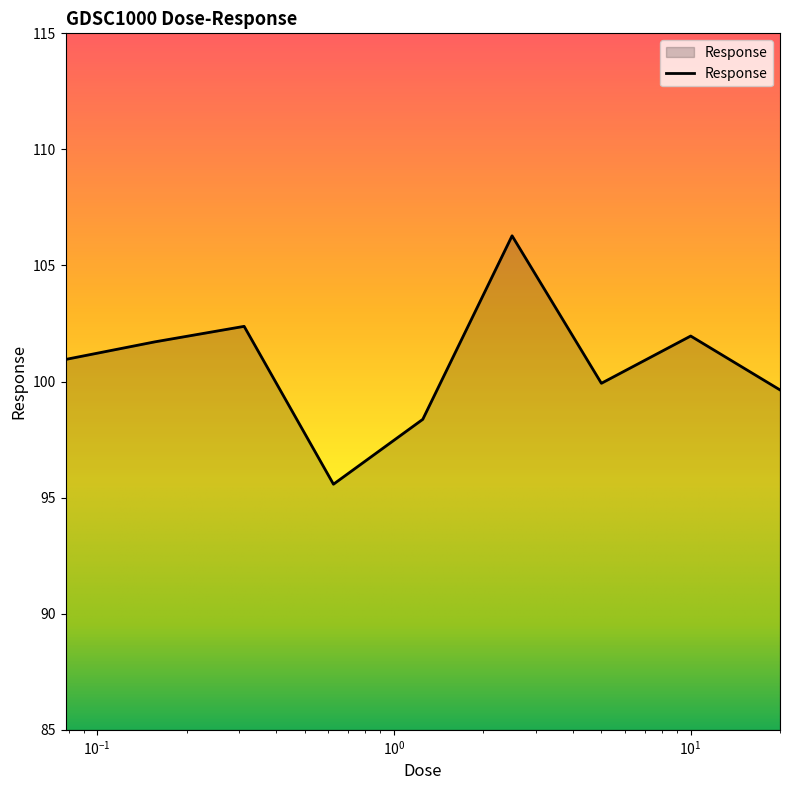

What is the minimum value shown in the chart?

95.6